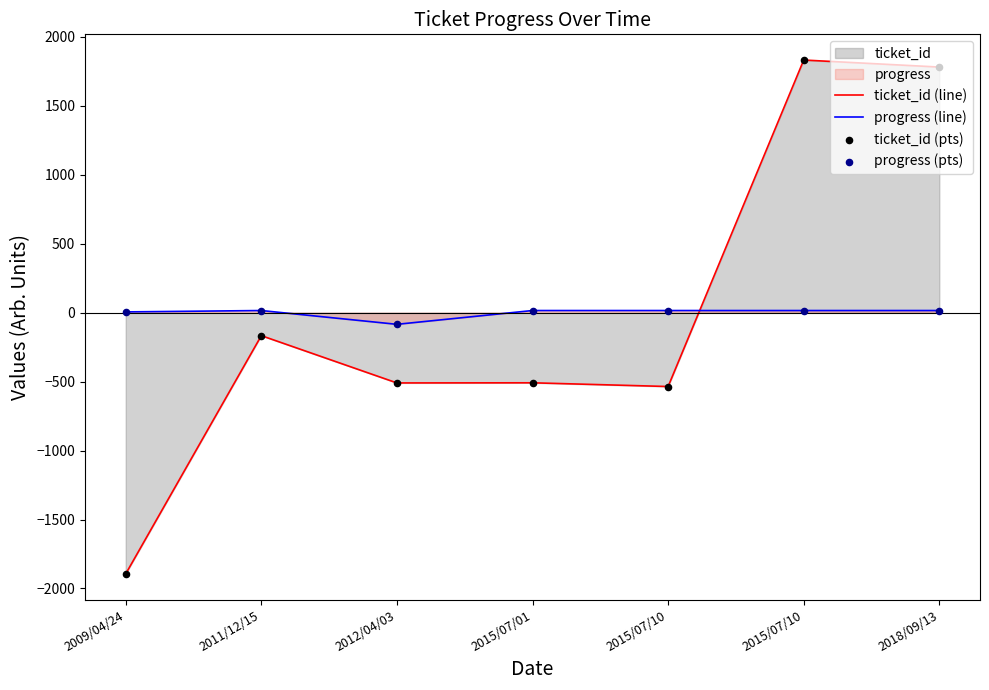

At which category is the sum across all series the highest?

2015/07/10